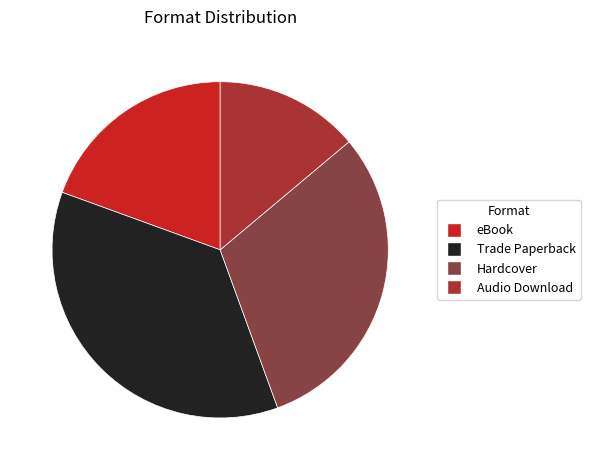

Rank the categories by value from highest to lowest.

Trade Paperback, Hardcover, eBook, Audio Download